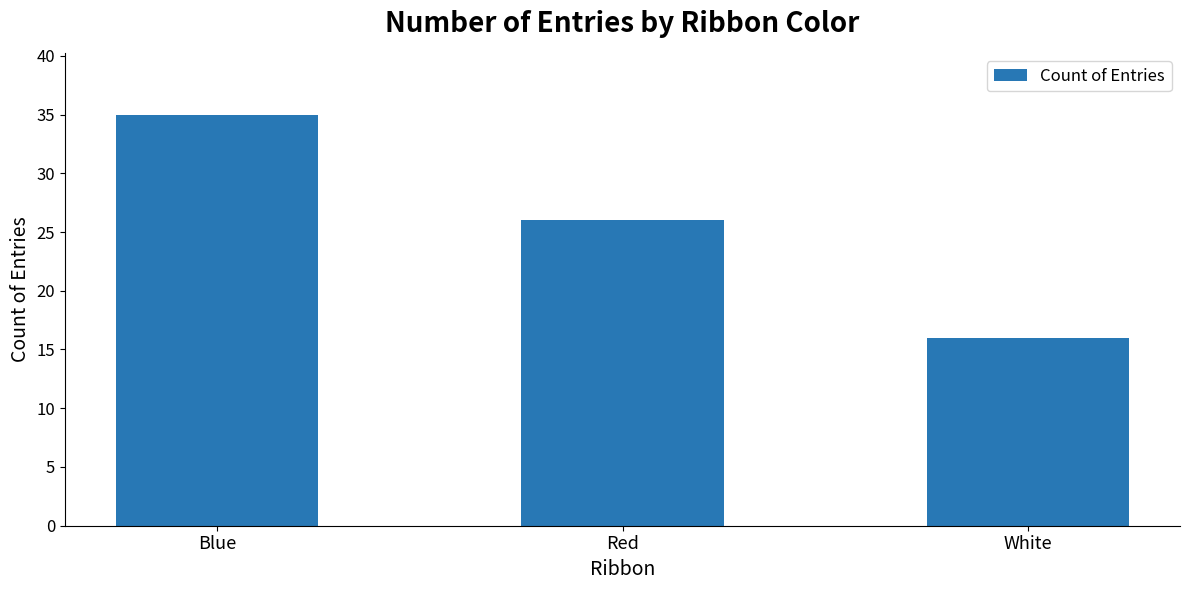

How many values are between 16 and 35?

3